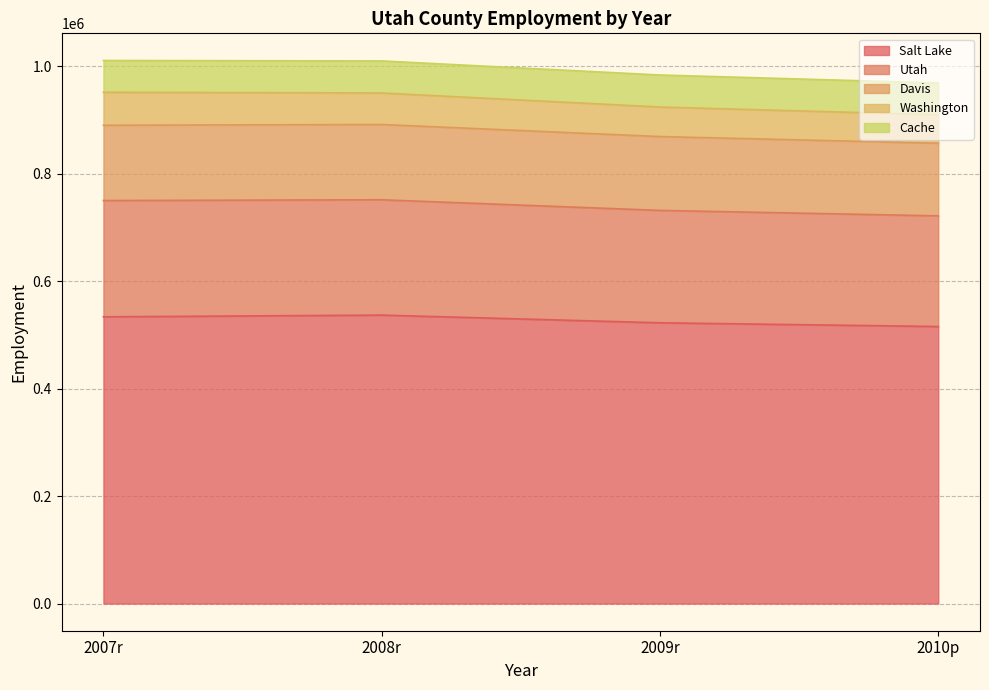

Which series has the widest spread of values?

Utah